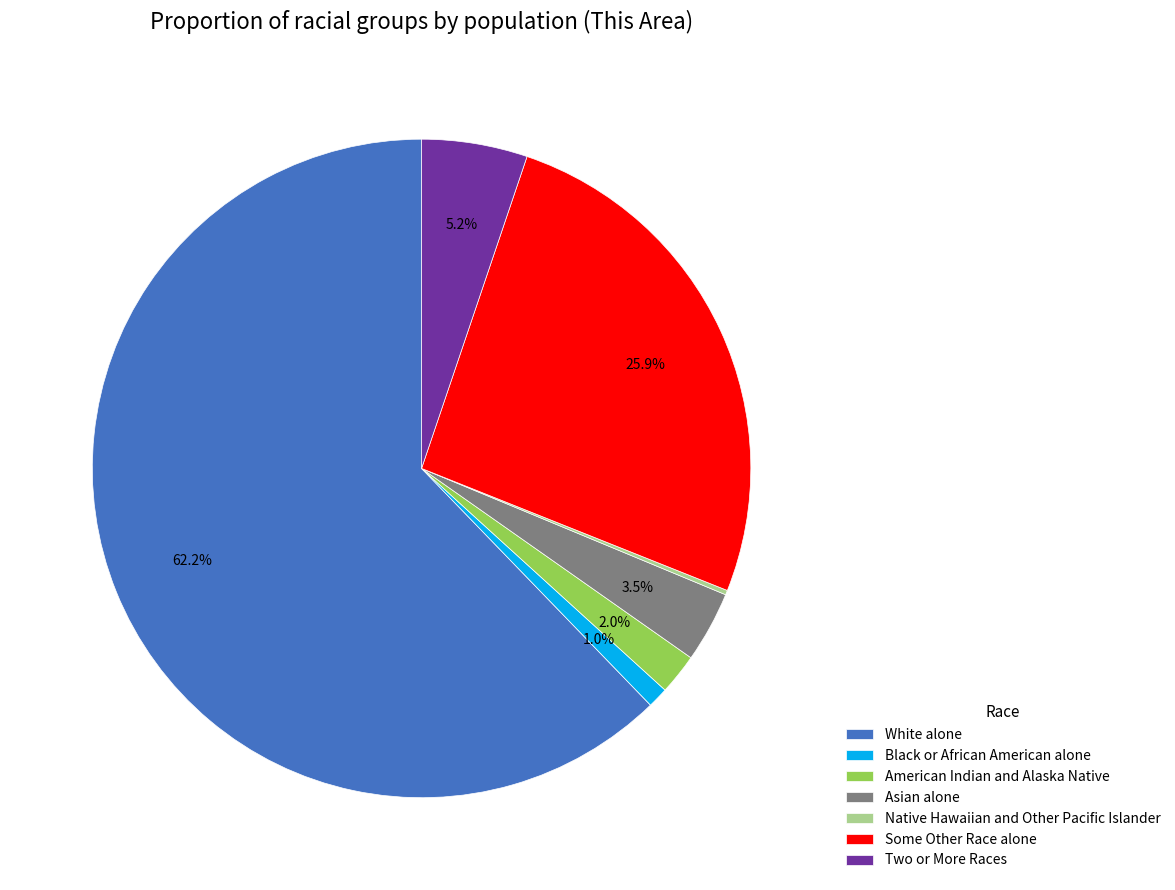

Which has a higher value, Black or African American alone or White alone?

White alone